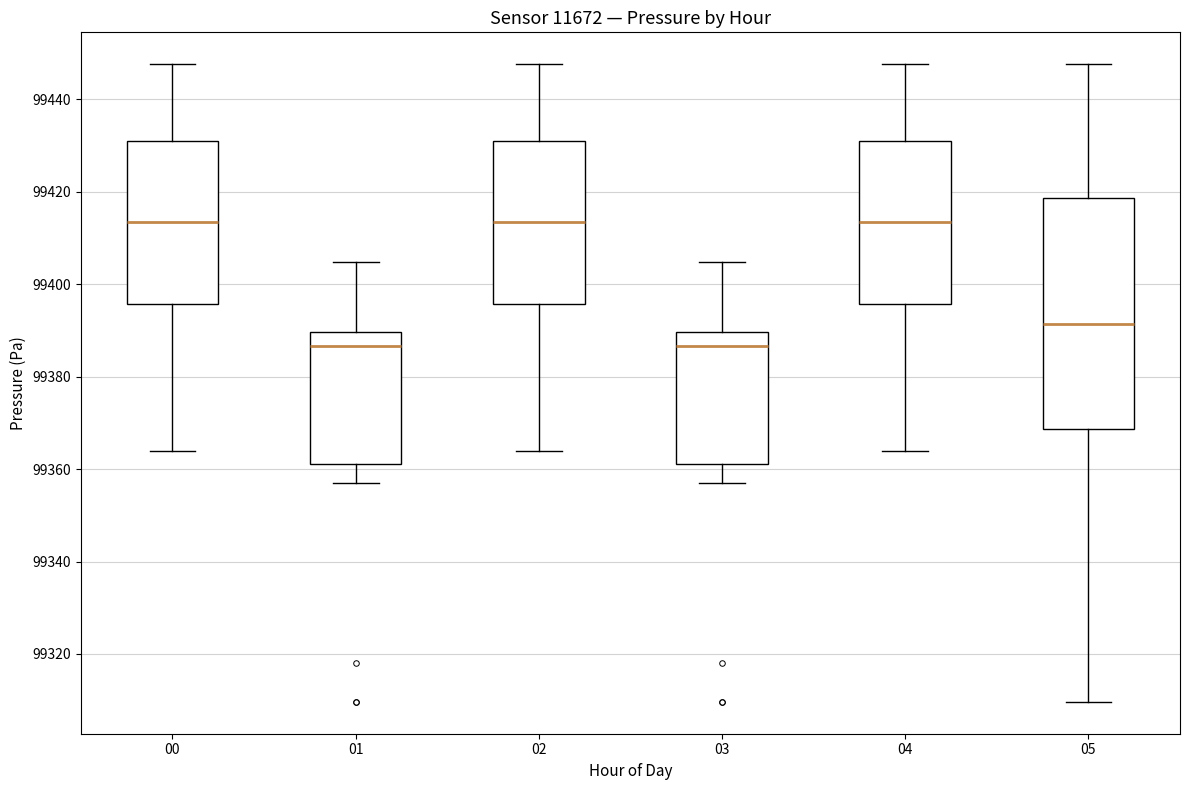

Where is the upper edge of the box at x = 03 on the y-axis? The values are not printed on the chart, so give them approximately, as read against the axis.

99390